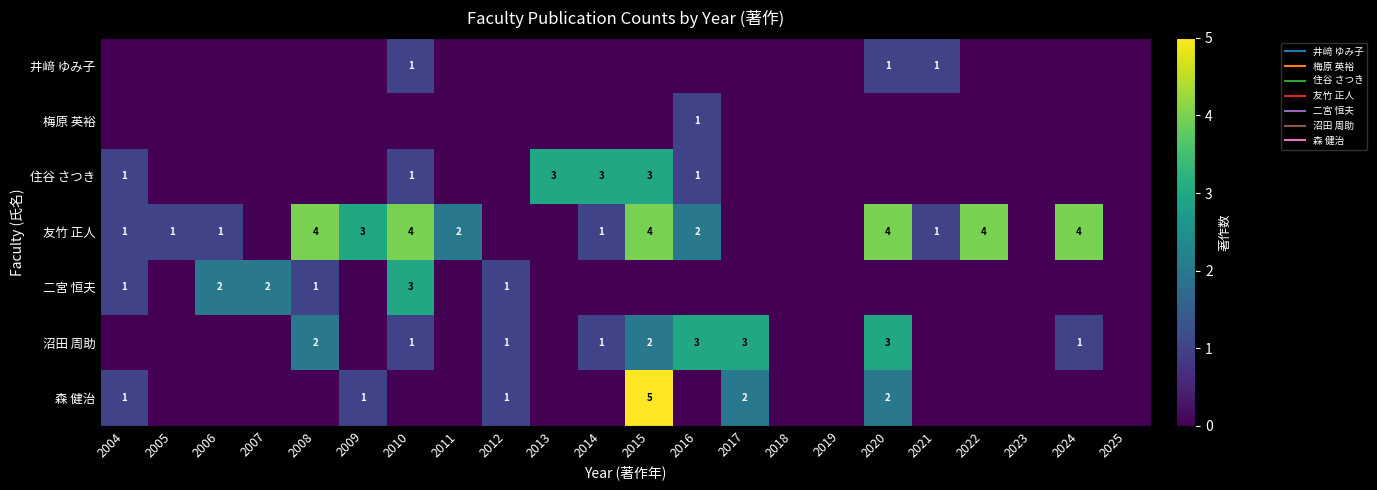

How many values in the 沼田 周助 series exceed 0?

9